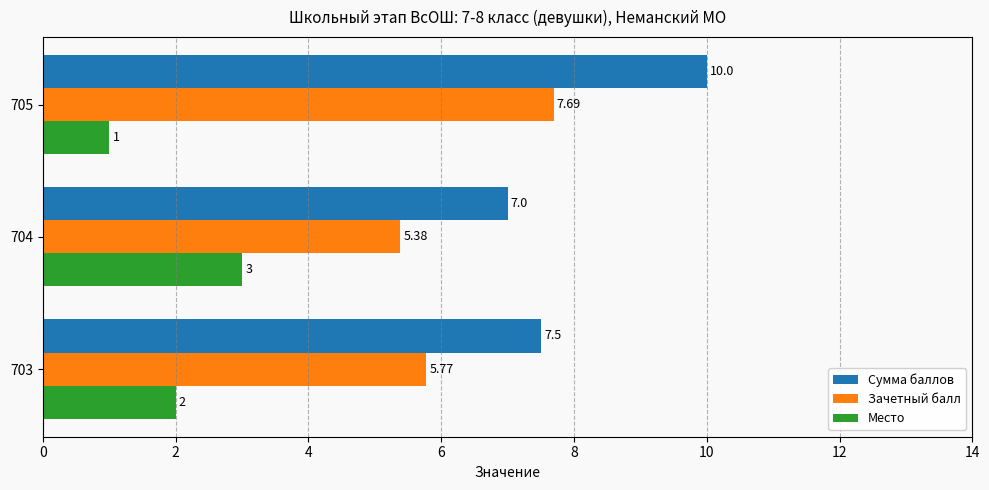

Which series changed the most between 703 and 705?

Сумма баллов